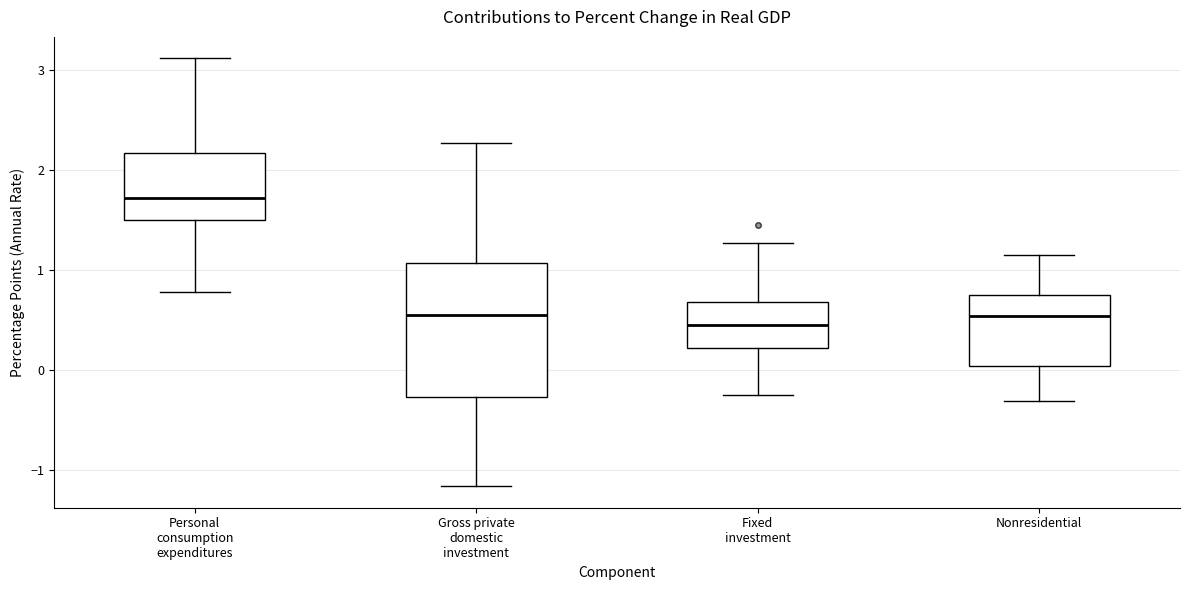

Comparing the boxes themselves (not the whiskers), which one is the tallest?

Gross private domestic investment